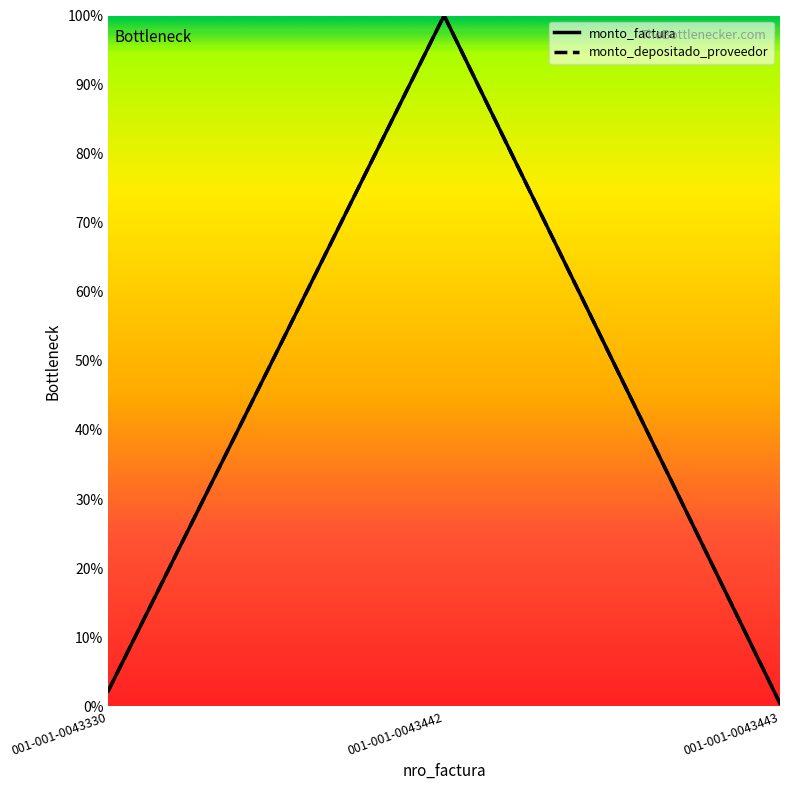

Reading right to left, what are all the values shown in this chart?

monto_factura: 001-001-0043443=0.0	001-001-0043442=1.0	001-001-0043330=0.0
monto_depositado_proveedor: 001-001-0043443=0.0	001-001-0043442=1.0	001-001-0043330=0.0